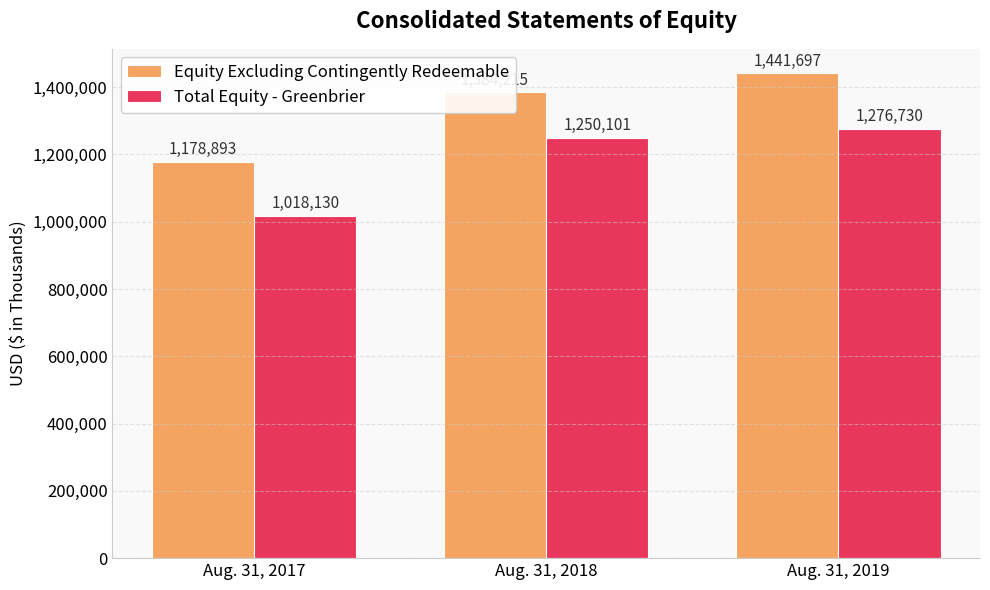

What is the difference between the Equity Excluding Contingently Redeemable values at Aug. 31, 2017 and Aug. 31, 2019?

262804